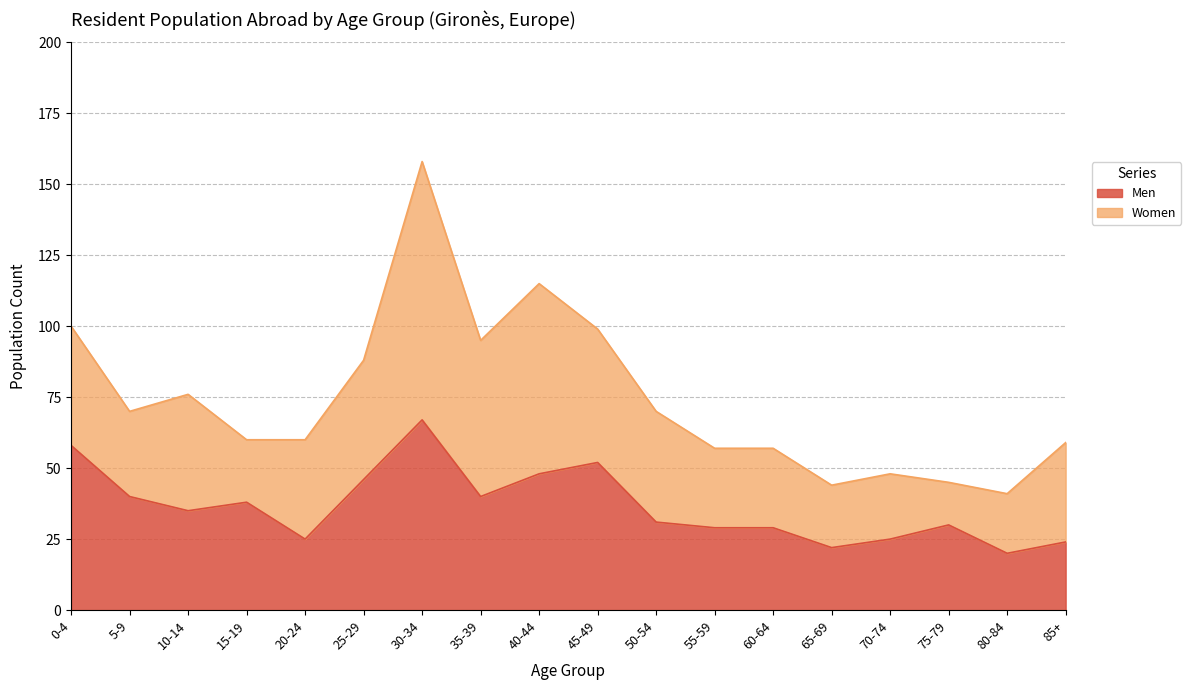

Reading left to right, list all the values displayed in this chart.

58	40	35	38	25	46	67	40	48	52	31	29	29	22	25	30	20	24